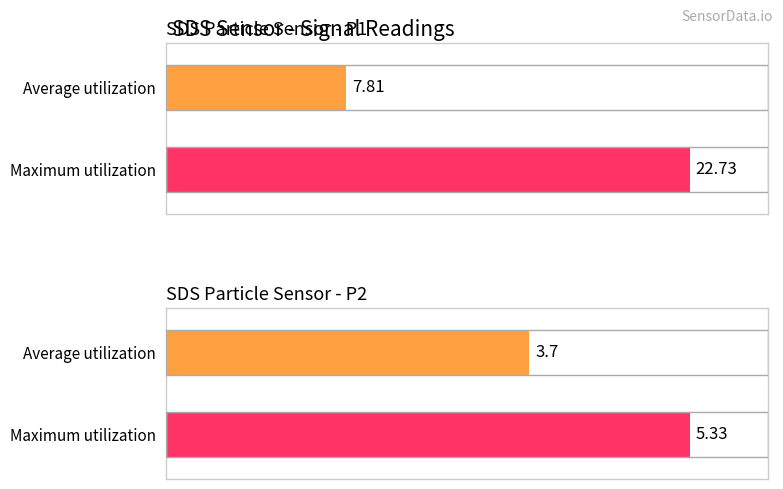

Which label corresponds to the largest value in the chart?

SDS_P1